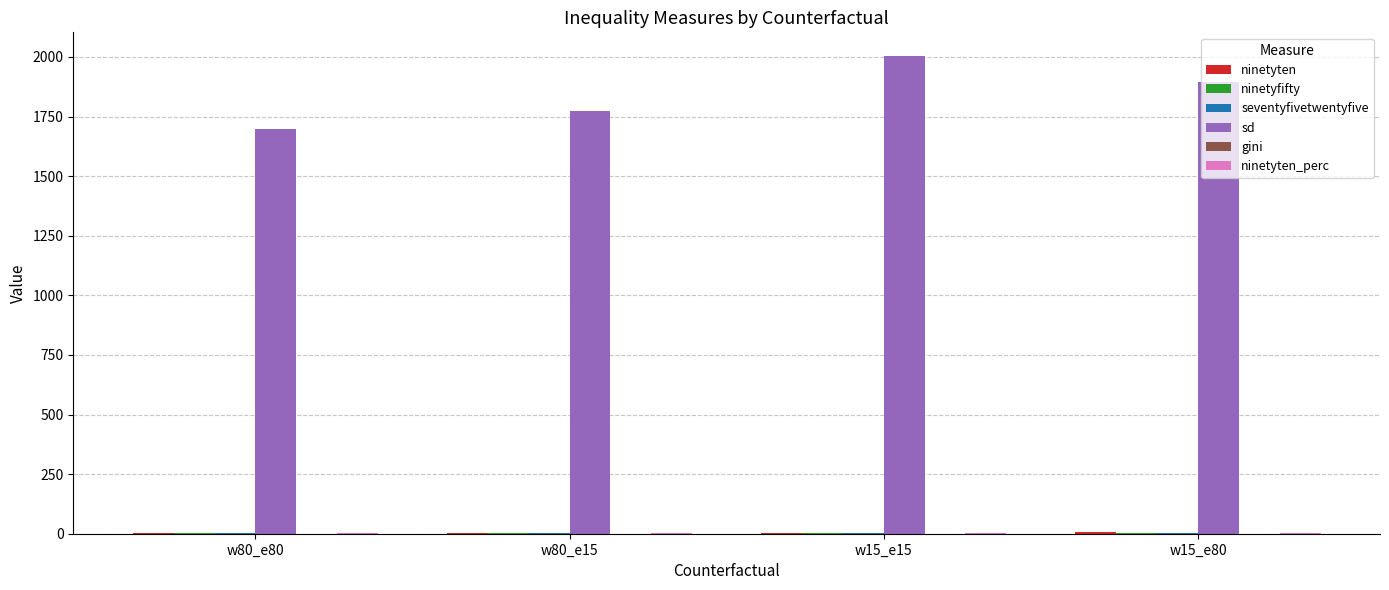

Which series has the largest total across all categories?

sd